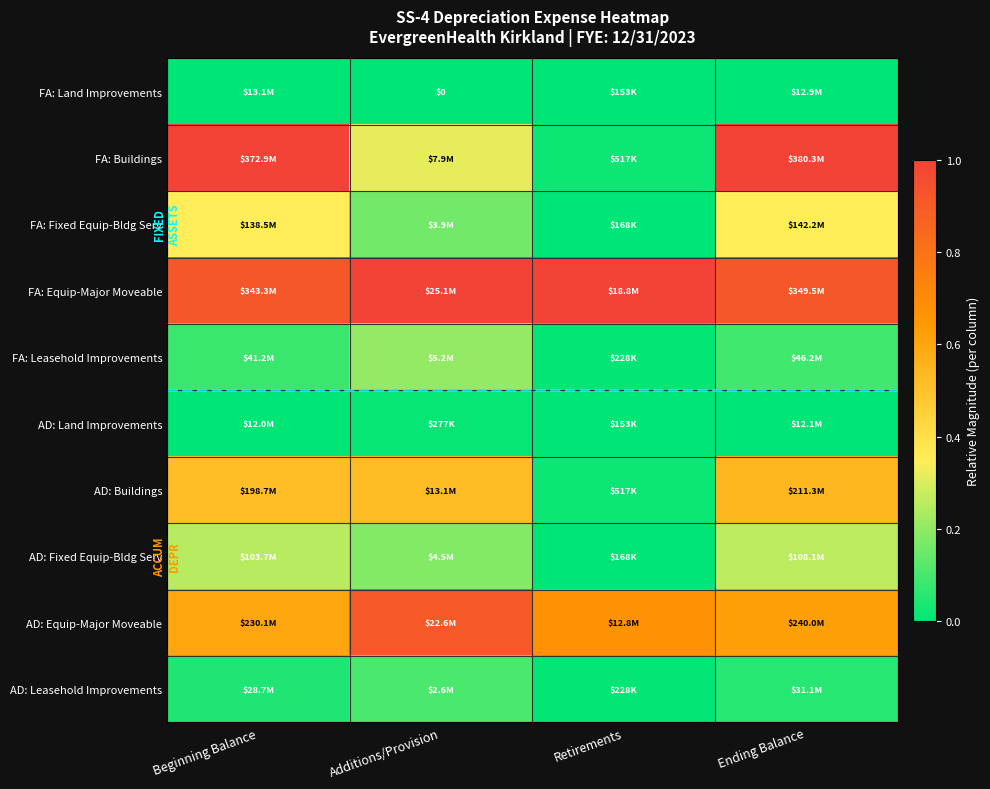

Count the number of data series in this chart.

10